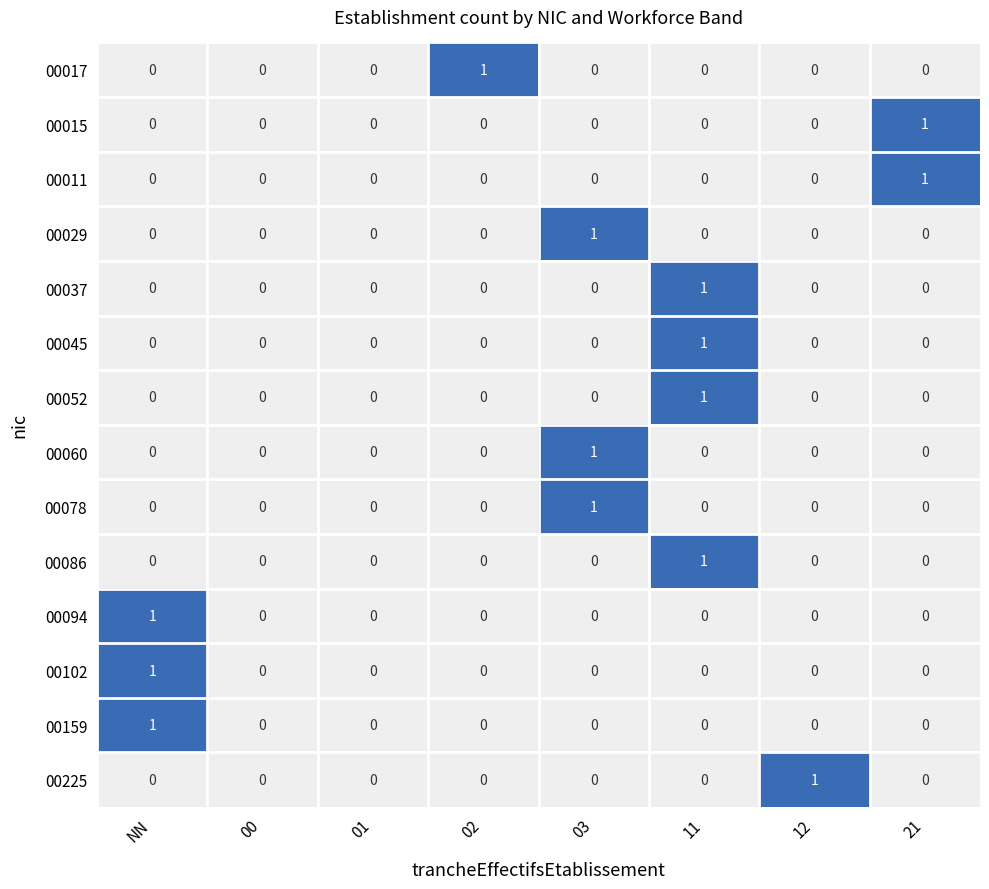

True or false: 00045 has a value of 0 at NN.

True